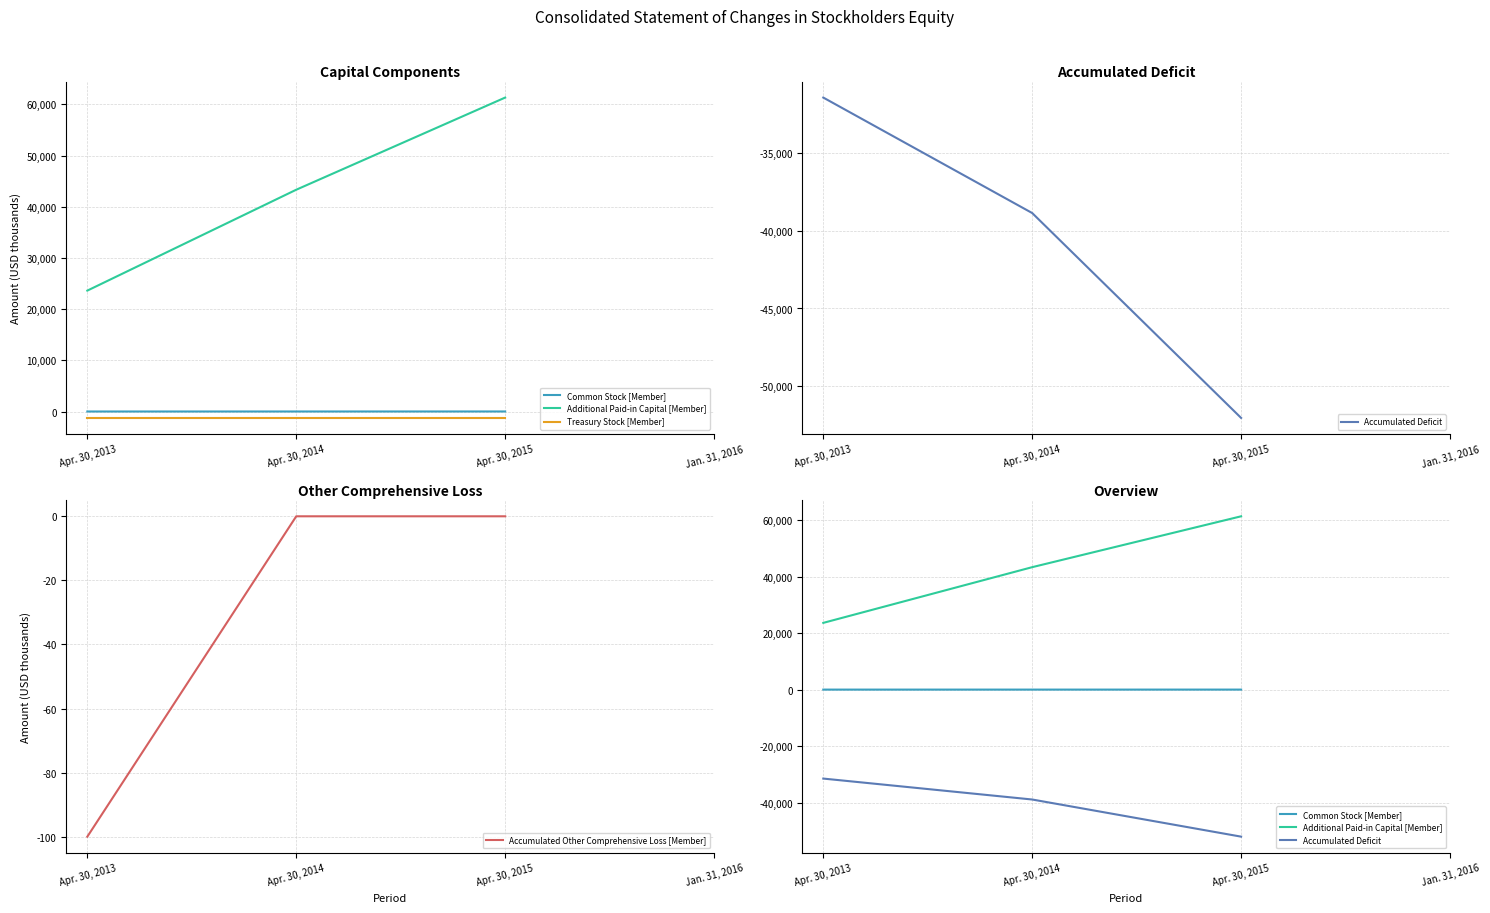

What is the smallest value displayed?

-52020.0